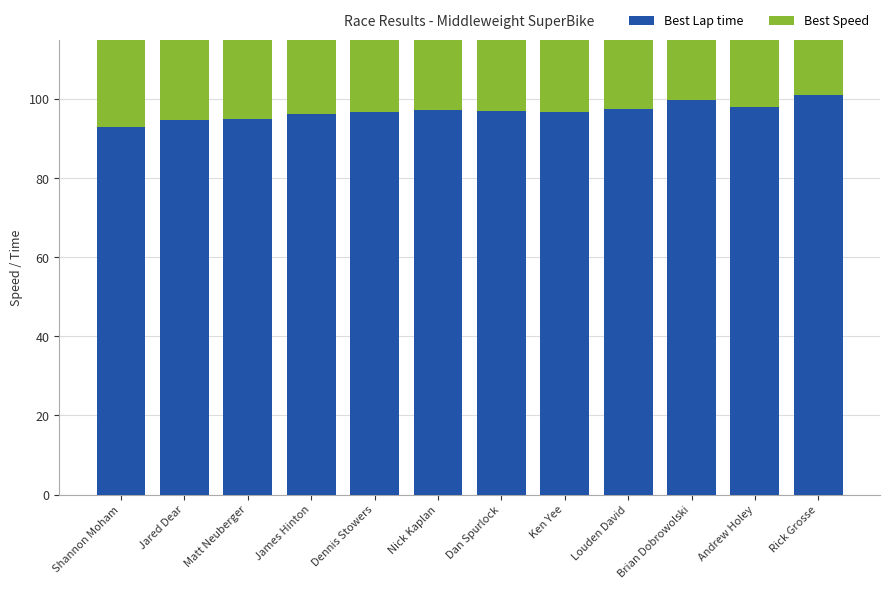

At which category does the chart reach its minimum across all series?

Rick Grosse